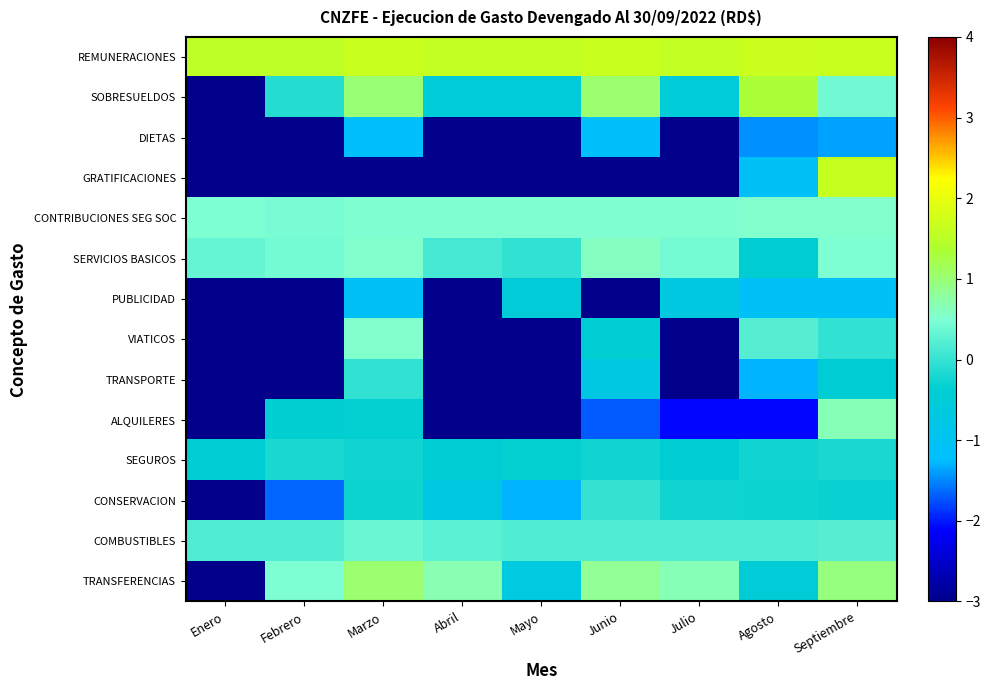

Reading right to left, list all the values displayed in this chart.

REMUNERACIONES: Septiembre=1.7	Agosto=1.7	Julio=1.6	Junio=1.7	Mayo=1.6	Abril=1.6	Marzo=1.7	Febrero=1.6	Enero=1.6
SOBRESUELDOS: Septiembre=0.4	Agosto=1.3	Julio=-0.5	Junio=1.0	Mayo=-0.5	Abril=-0.5	Marzo=1.0	Febrero=-0.1	Enero=-7.4
DIETAS: Septiembre=-1.4	Agosto=-1.5	Julio=-7.4	Junio=-1.2	Mayo=-7.4	Abril=-7.4	Marzo=-1.2	Febrero=-7.4	Enero=-7.4
GRATIFICACIONES: Septiembre=1.6	Agosto=-1.1	Julio=-7.4	Junio=-7.4	Mayo=-7.4	Abril=-7.4	Marzo=-7.4	Febrero=-7.4	Enero=-7.4
CONTRIBUCIONES SEG SOC: Septiembre=0.5	Agosto=0.5	Julio=0.5	Junio=0.5	Mayo=0.5	Abril=0.5	Marzo=0.5	Febrero=0.5	Enero=0.5
SERVICIOS BASICOS: Septiembre=0.5	Agosto=-0.4	Julio=0.4	Junio=0.6	Mayo=-0.0	Abril=0.1	Marzo=0.5	Febrero=0.4	Enero=0.3
PUBLICIDAD: Septiembre=-1.1	Agosto=-1.1	Julio=-0.7	Junio=-4.6	Mayo=-0.5	Abril=-7.4	Marzo=-1.1	Febrero=-7.4	Enero=-7.4
VIATICOS: Septiembre=-0.0	Agosto=0.2	Julio=-7.4	Junio=-0.4	Mayo=-7.4	Abril=-7.4	Marzo=0.5	Febrero=-7.4	Enero=-7.4
TRANSPORTE: Septiembre=-0.4	Agosto=-1.3	Julio=-7.4	Junio=-0.7	Mayo=-7.4	Abril=-7.4	Marzo=-0.0	Febrero=-7.4	Enero=-7.4
ALQUILERES: Septiembre=0.6	Agosto=-2.1	Julio=-2.1	Junio=-1.7	Mayo=-7.4	Abril=-7.4	Marzo=-0.3	Febrero=-0.4	Enero=-7.4
SEGUROS: Septiembre=-0.2	Agosto=-0.3	Julio=-0.4	Junio=-0.3	Mayo=-0.3	Abril=-0.4	Marzo=-0.3	Febrero=-0.2	Enero=-0.4
CONSERVACION: Septiembre=-0.3	Agosto=-0.3	Julio=-0.3	Junio=0.0	Mayo=-1.3	Abril=-0.7	Marzo=-0.3	Febrero=-1.7	Enero=-7.4
COMBUSTIBLES: Septiembre=0.2	Agosto=0.2	Julio=0.2	Junio=0.2	Mayo=0.2	Abril=0.2	Marzo=0.3	Febrero=0.2	Enero=0.2
TRANSFERENCIAS: Septiembre=0.9	Agosto=-0.5	Julio=0.7	Junio=0.8	Mayo=-0.7	Abril=0.7	Marzo=1.0	Febrero=0.5	Enero=-7.4